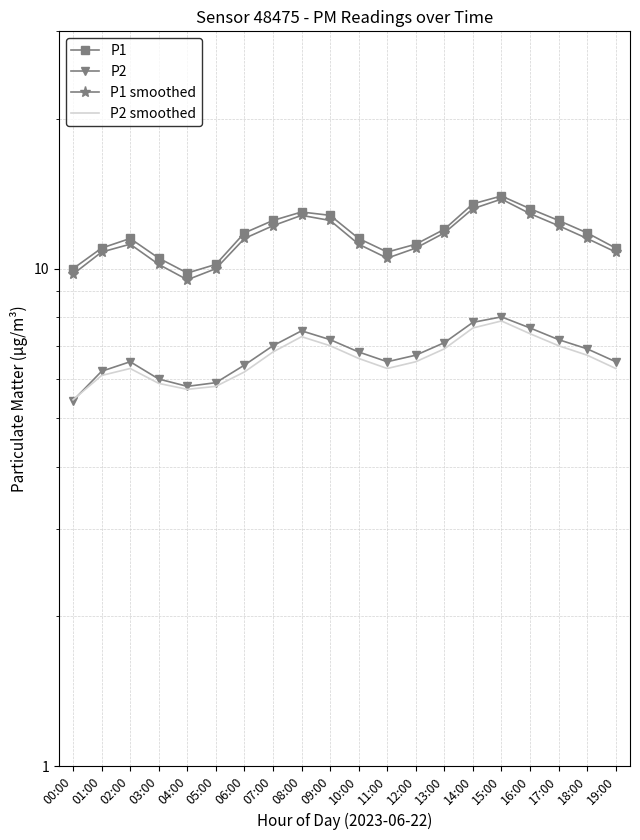

Which has a higher value, 08:00 or 17:00?

08:00